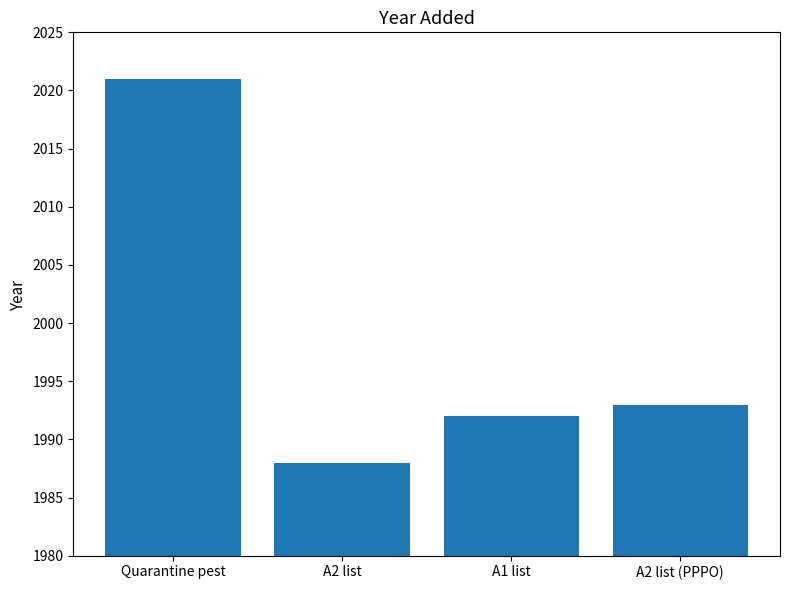

What is the change in value from A2 list to A2 list (PPPO)?

+5